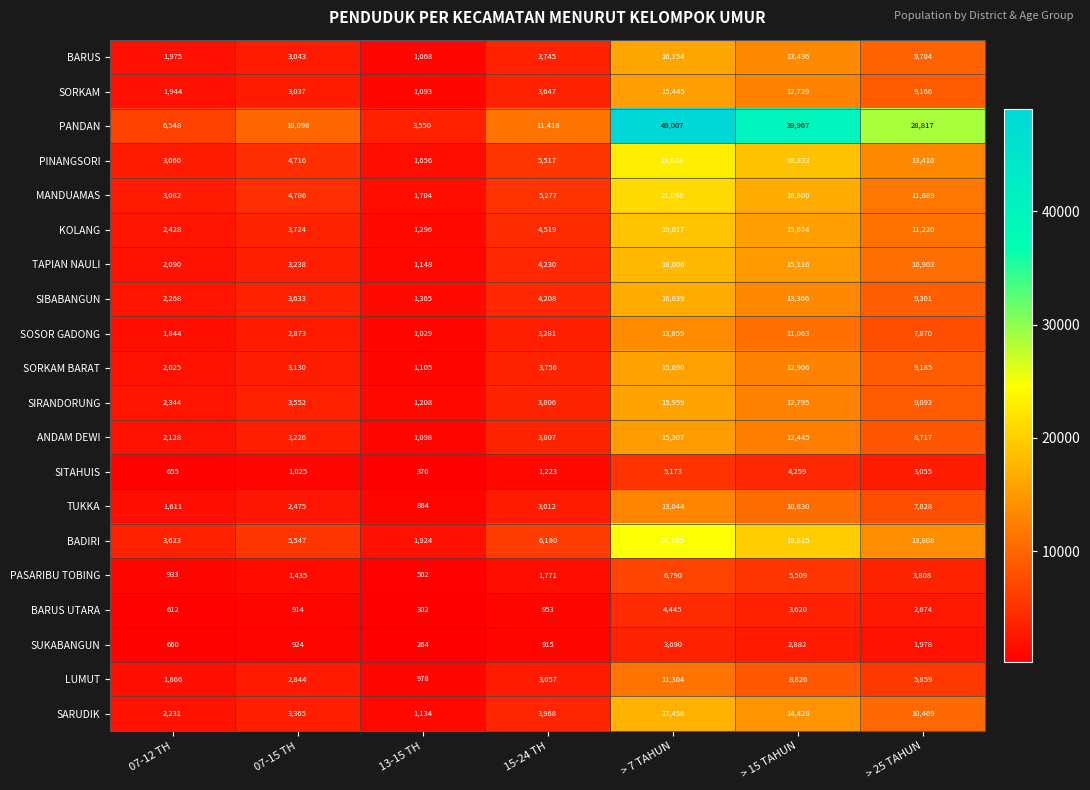

Is it true that SORKAM equals 3647 at 15-24 TH?

True